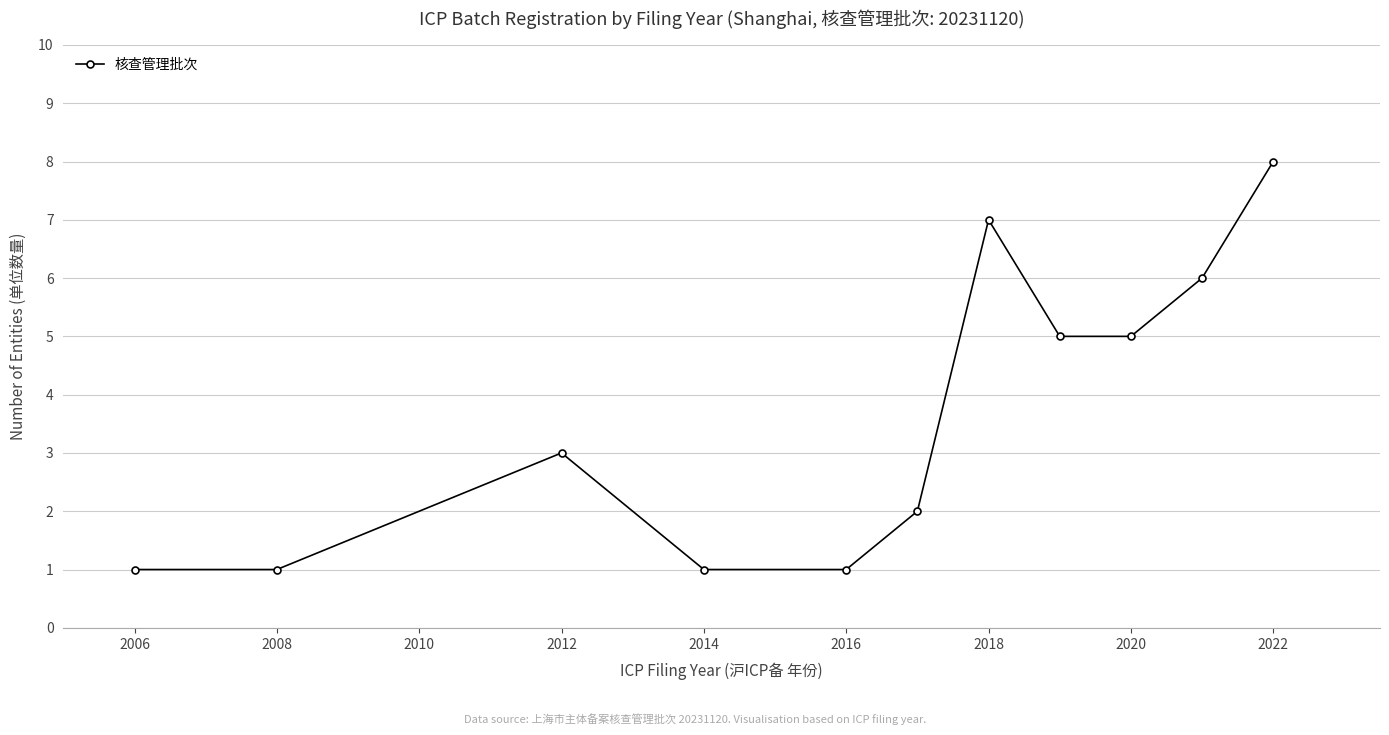

What is the value of the 9th point from the left?

5